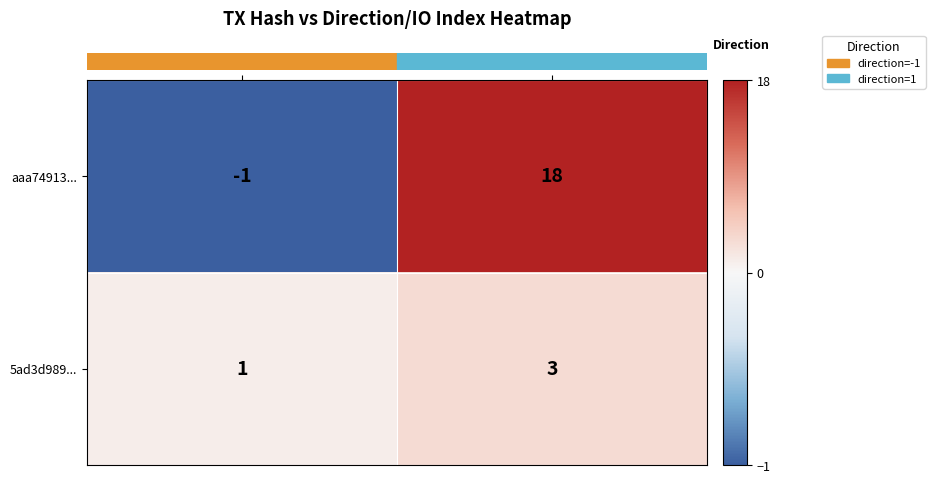

At which label does aaa74913... reach its minimum?

direction